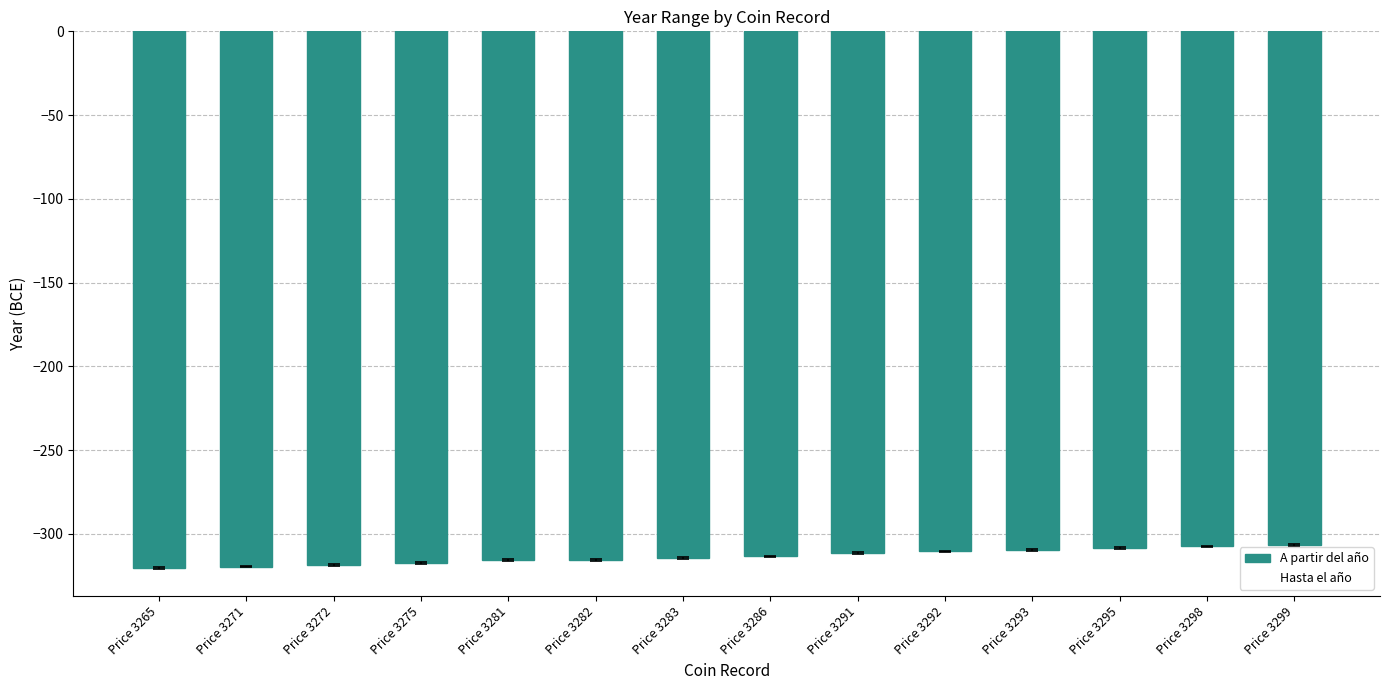

Reading right to left, extract all data points from this chart.

A partir del año: Price 3299=-306.5	Price 3298=-307.5	Price 3295=-308.5	Price 3293=-309.5	Price 3292=-310.5	Price 3291=-311.5	Price 3286=-313.5	Price 3283=-314.5	Price 3282=-315.5	Price 3281=-315.5	Price 3275=-317.5	Price 3272=-318.5	Price 3271=-319.5	Price 3265=-320.5
Hasta el año: Price 3299=-306.0	Price 3298=-307.0	Price 3295=-308.0	Price 3293=-309.0	Price 3292=-310.0	Price 3291=-311.0	Price 3286=-313.0	Price 3283=-314.0	Price 3282=-315.0	Price 3281=-315.0	Price 3275=-317.0	Price 3272=-318.0	Price 3271=-319.0	Price 3265=-320.0